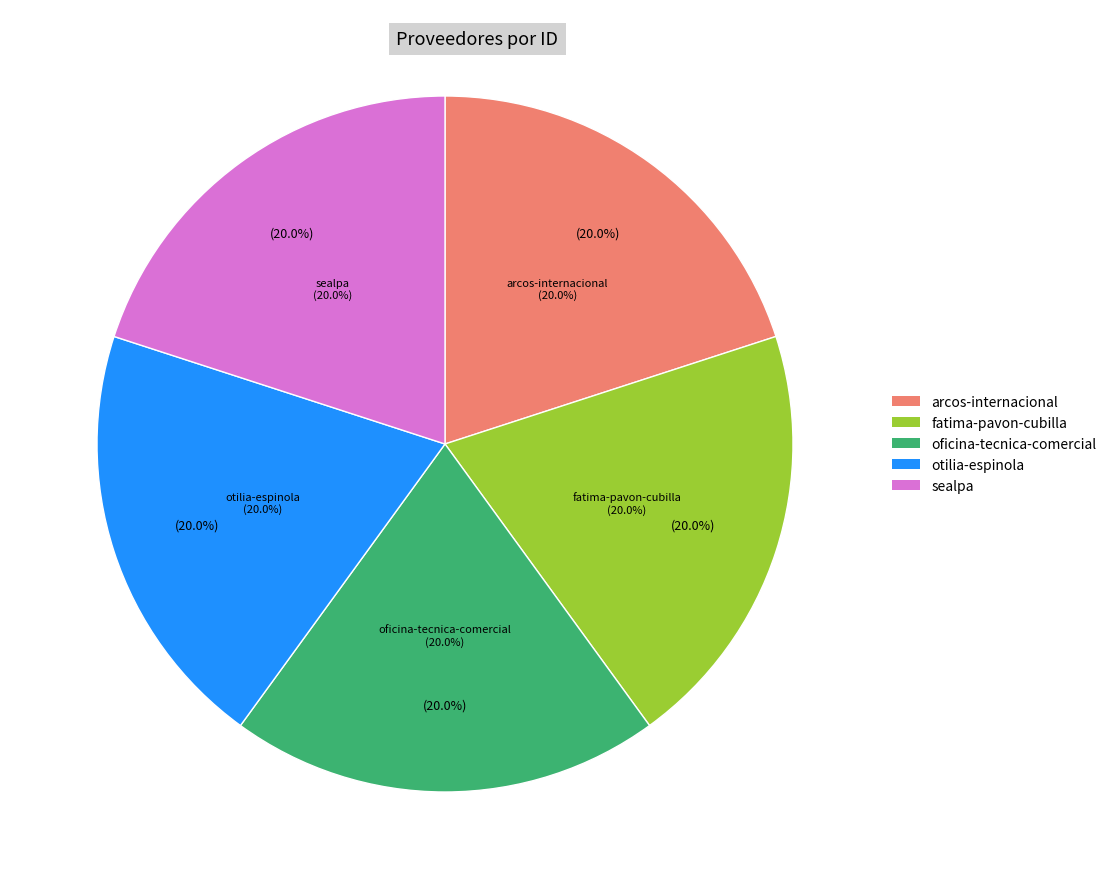

Which slice is the smallest?

oficina-tecnica-comercial-s-a